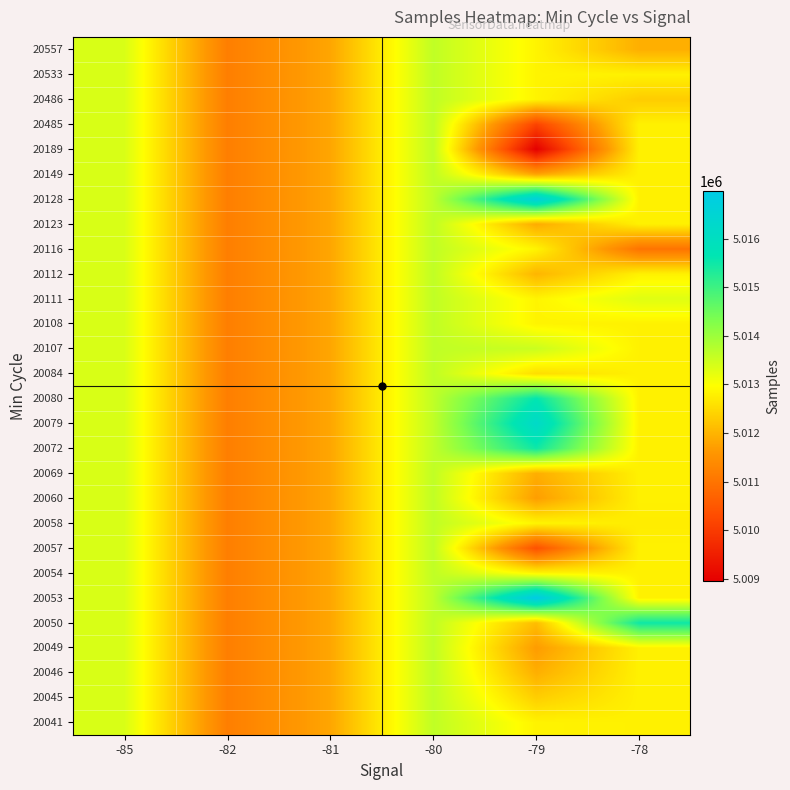

At which category does the chart reach its peak across all series?

-79